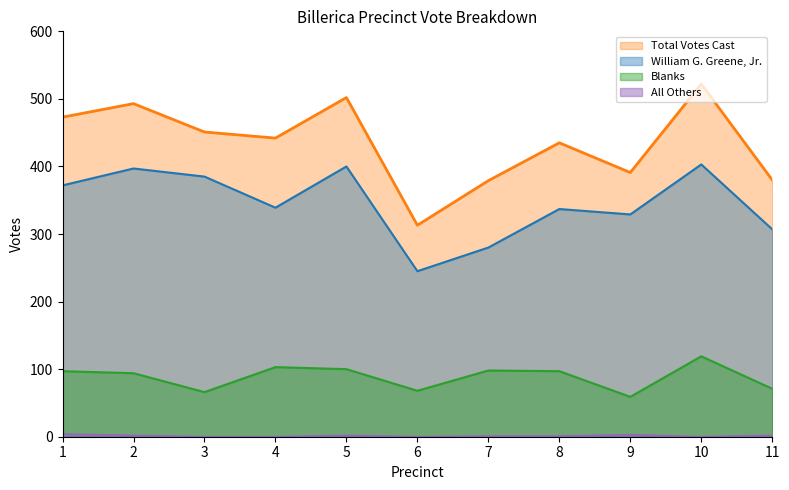

What is the difference between the William G. Greene, Jr. values at 6 and 8?

92